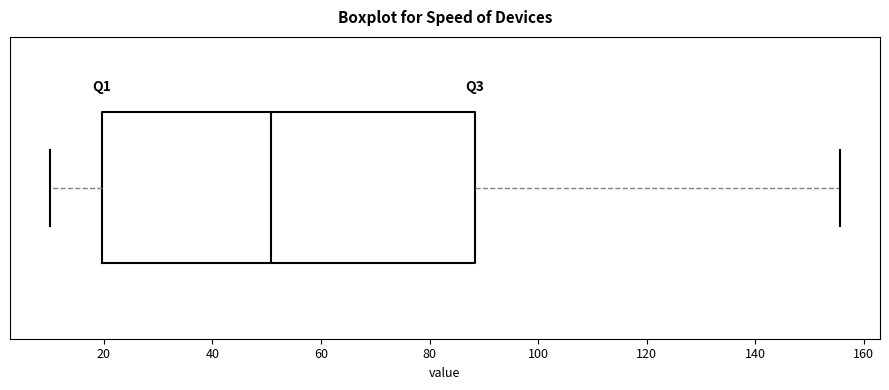

Transcribe this box plot: give where the median line is, the range the box spans, and where the two whiskers end, as read against the x-axis. The values are not printed on the chart, so give them approximately, as read against the axis.

median 50, box 20 to 88, whiskers 10 to 156